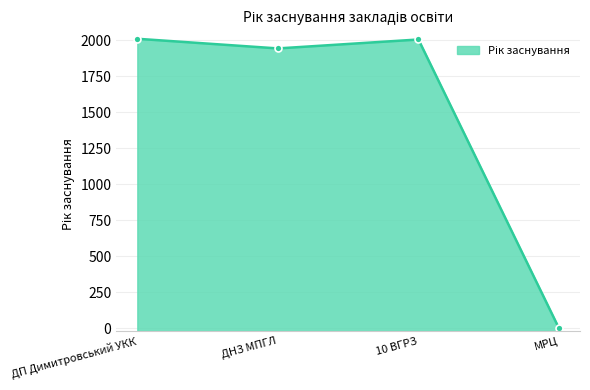

Approximately how many times larger is the value at ДП Димитровський УКК compared to ДНЗ МПГЛ?

1.0